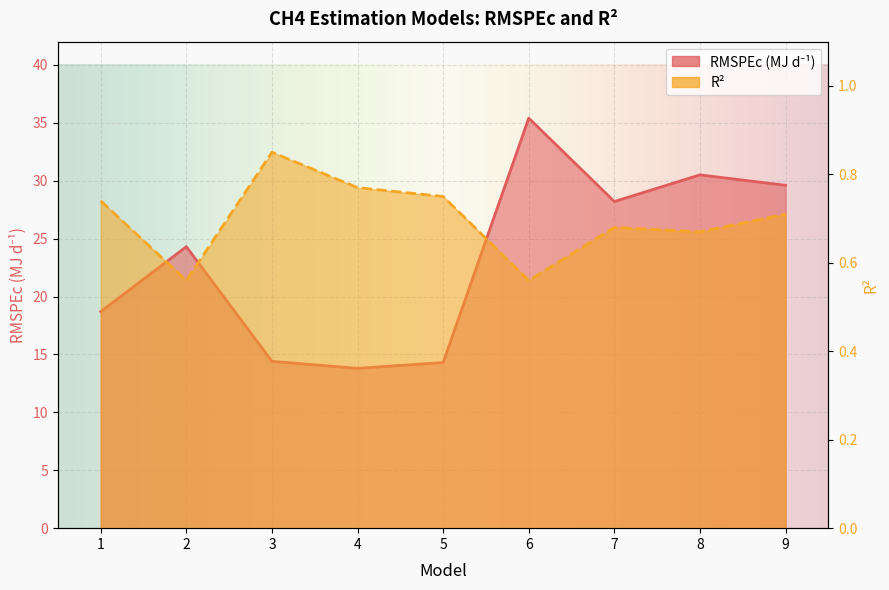

True or false: RMSPEc has more than 2 points higher than both neighbors.

True